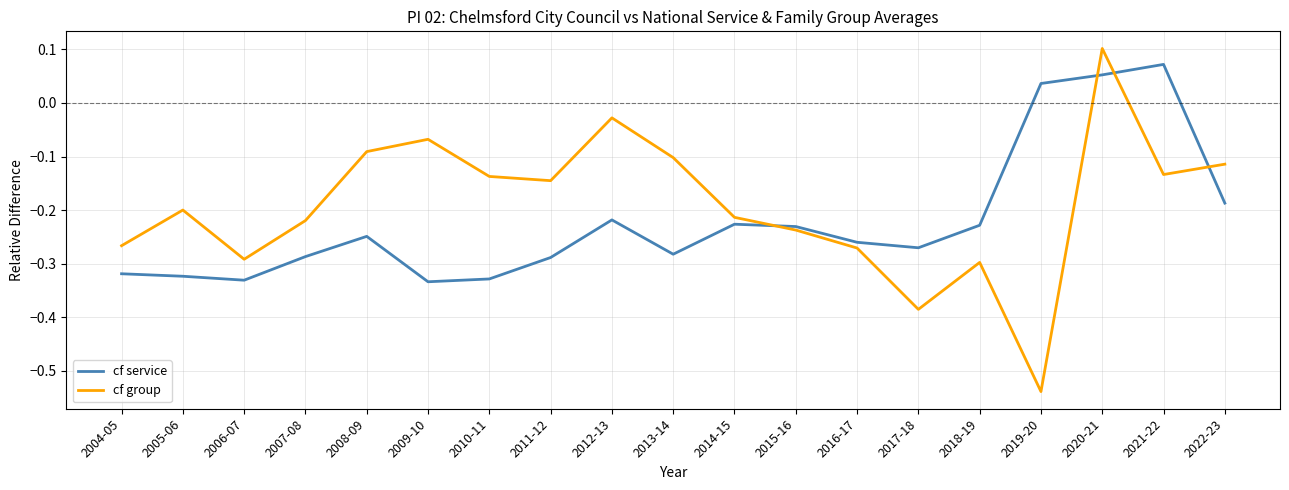

What is the difference between the second highest and second lowest values in the cf group series?

0.4